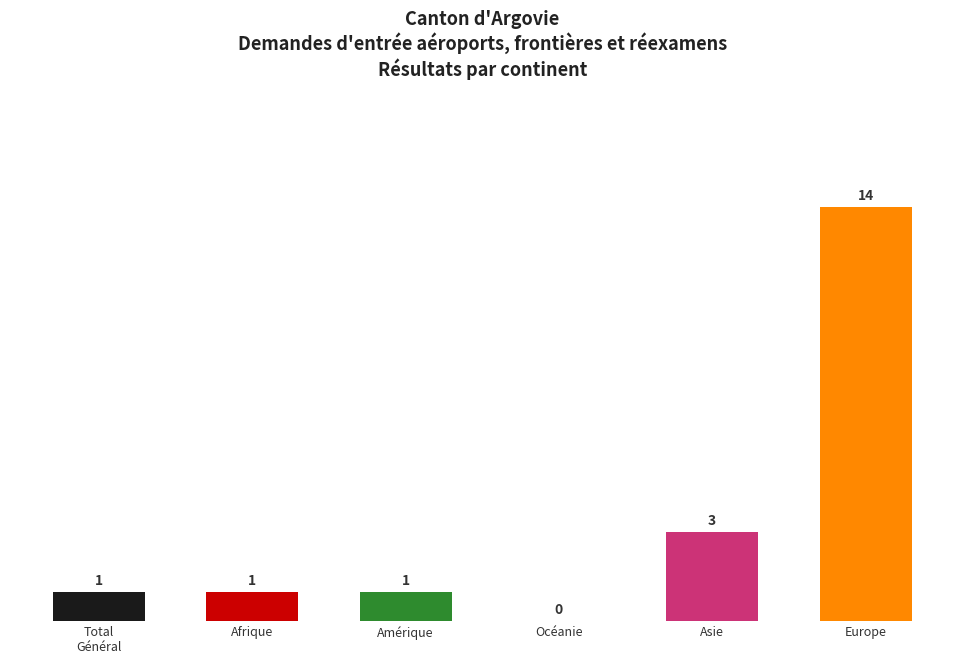

The chart shows a value of 1 at Afrique. True or false?

True